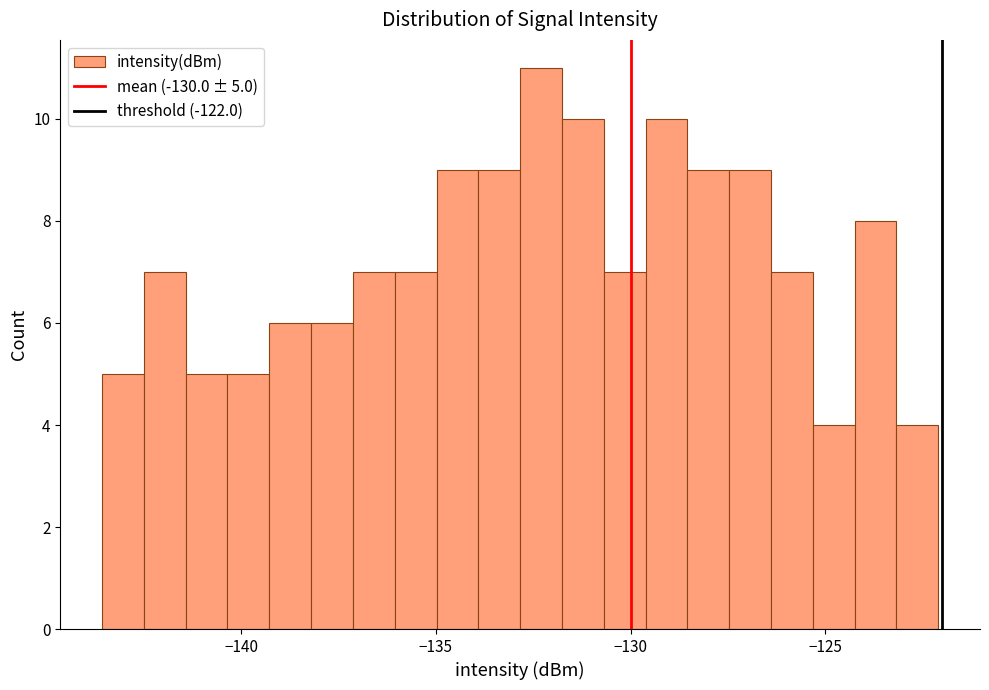

Read against the x-axis, roughly where is the centre of the tallest bar?

-132.5